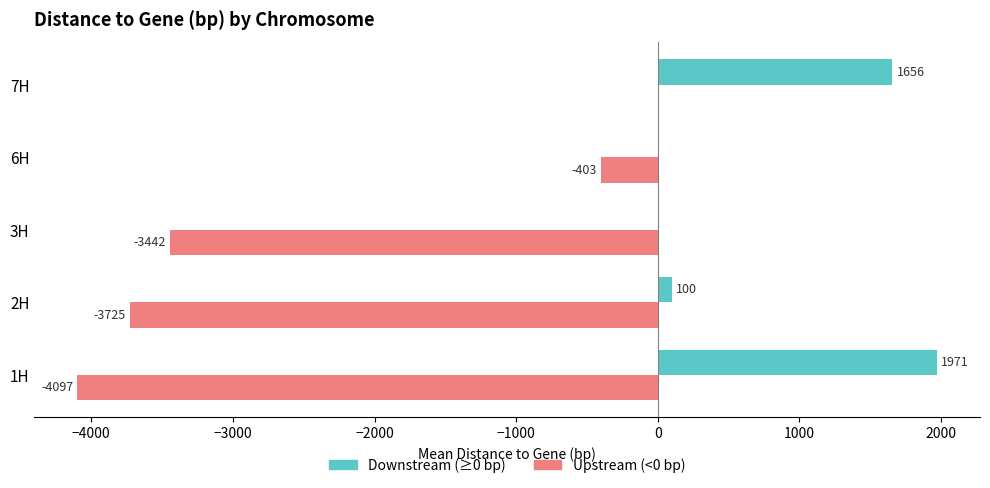

The value of Downstream (≥0 bp) at 2H is 99.7. True or false?

True